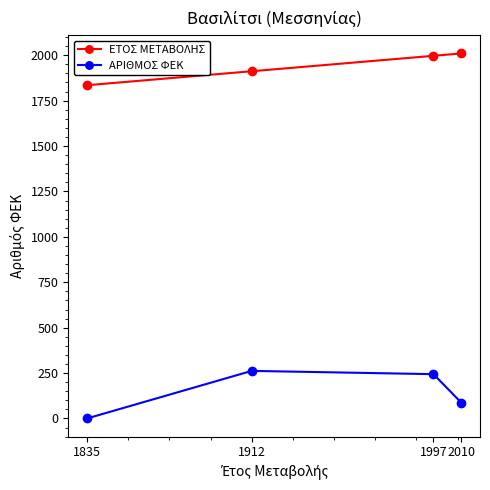

Which category has the lowest value in the ΑΡΙΘΜΟΣ ΦΕΚ series?

1835